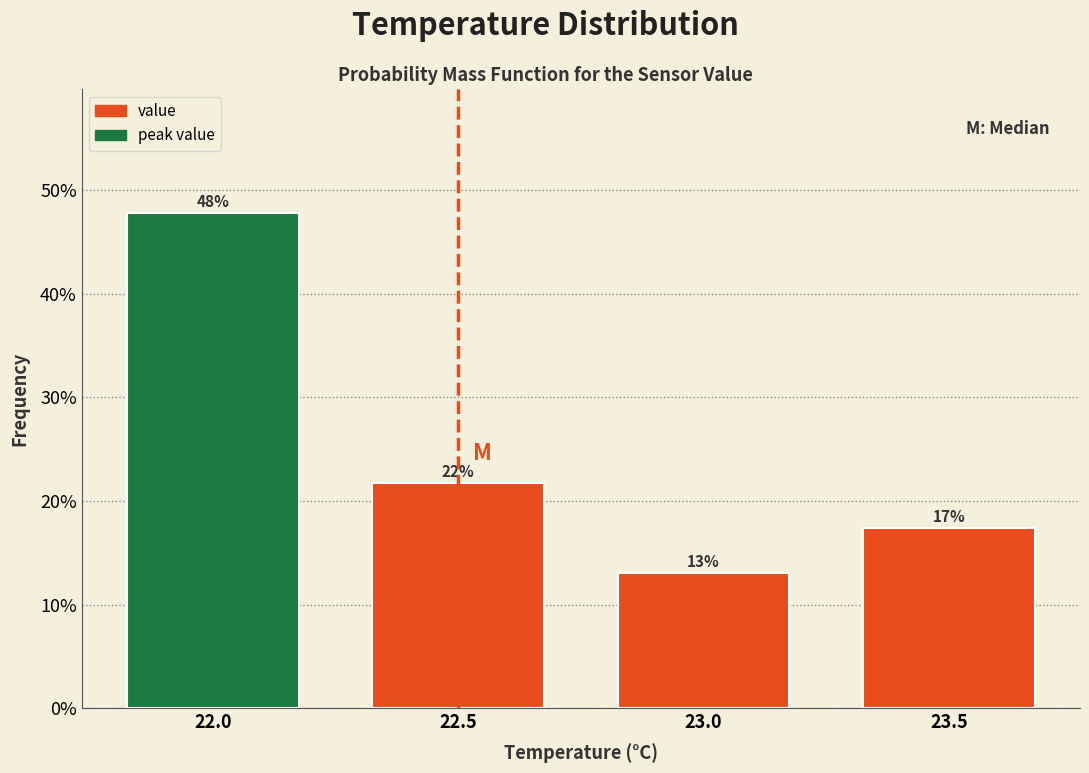

Does the chart contain any negative values?

No